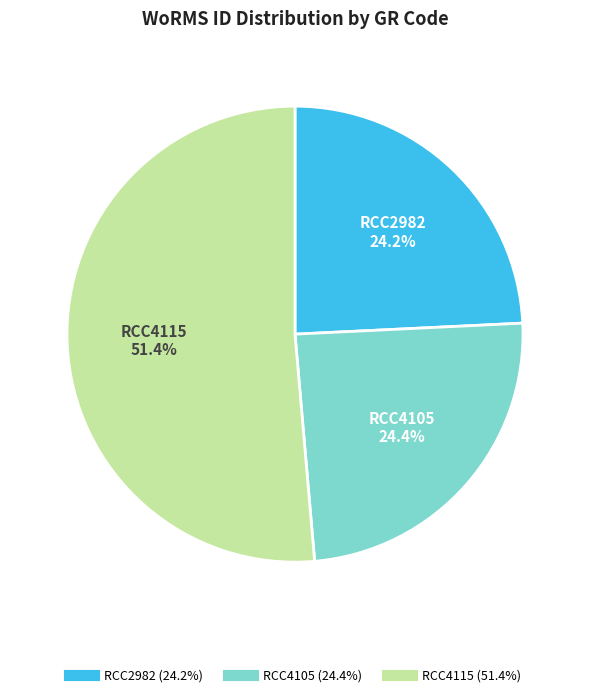

What is the ratio of the value at RCC4105 to the value at RCC4115?

0.5